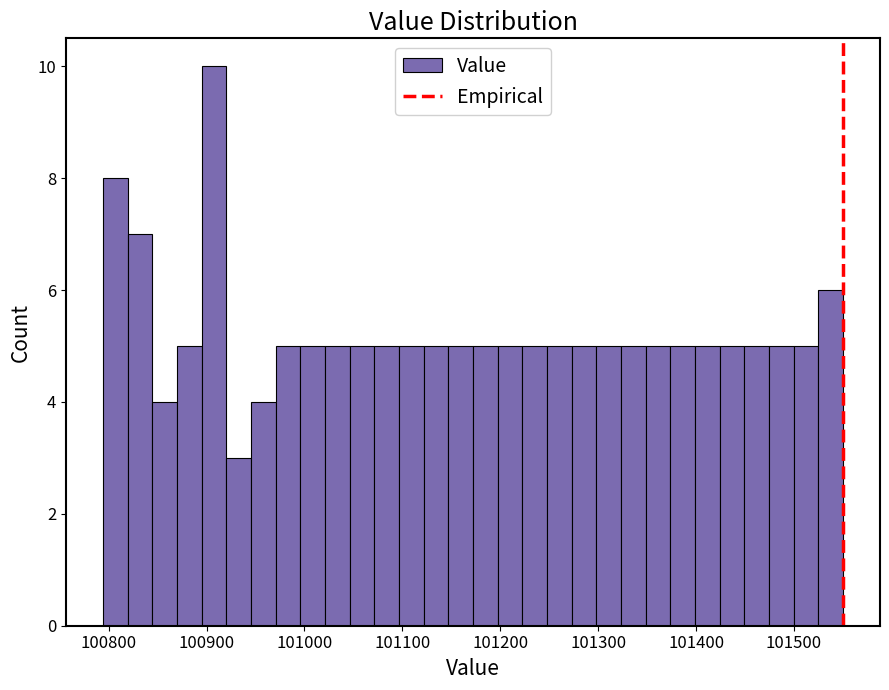

Around what value on the x-axis is the tallest bar? Give the approximate position of its centre, as read against the axis.

100910